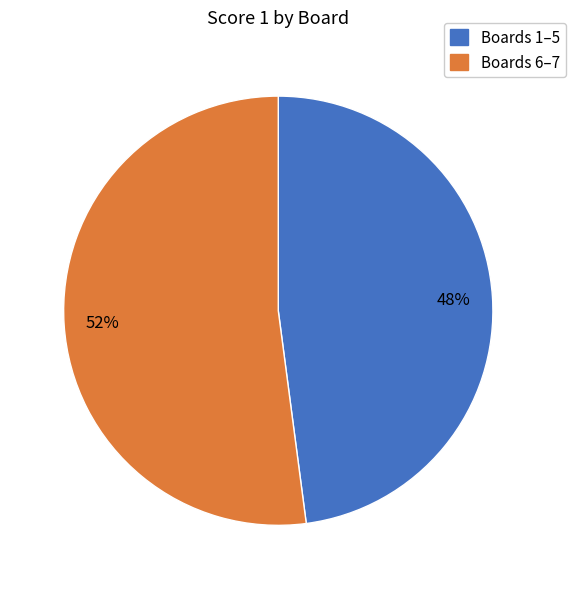

Is there any slice that represents more than half of the pie?

Yes